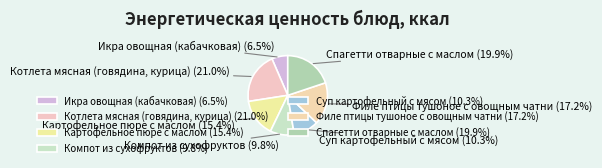

Which has a higher value, Суп картофельный с мясом or Икра овощная (кабачковая)?

Суп картофельный с мясом